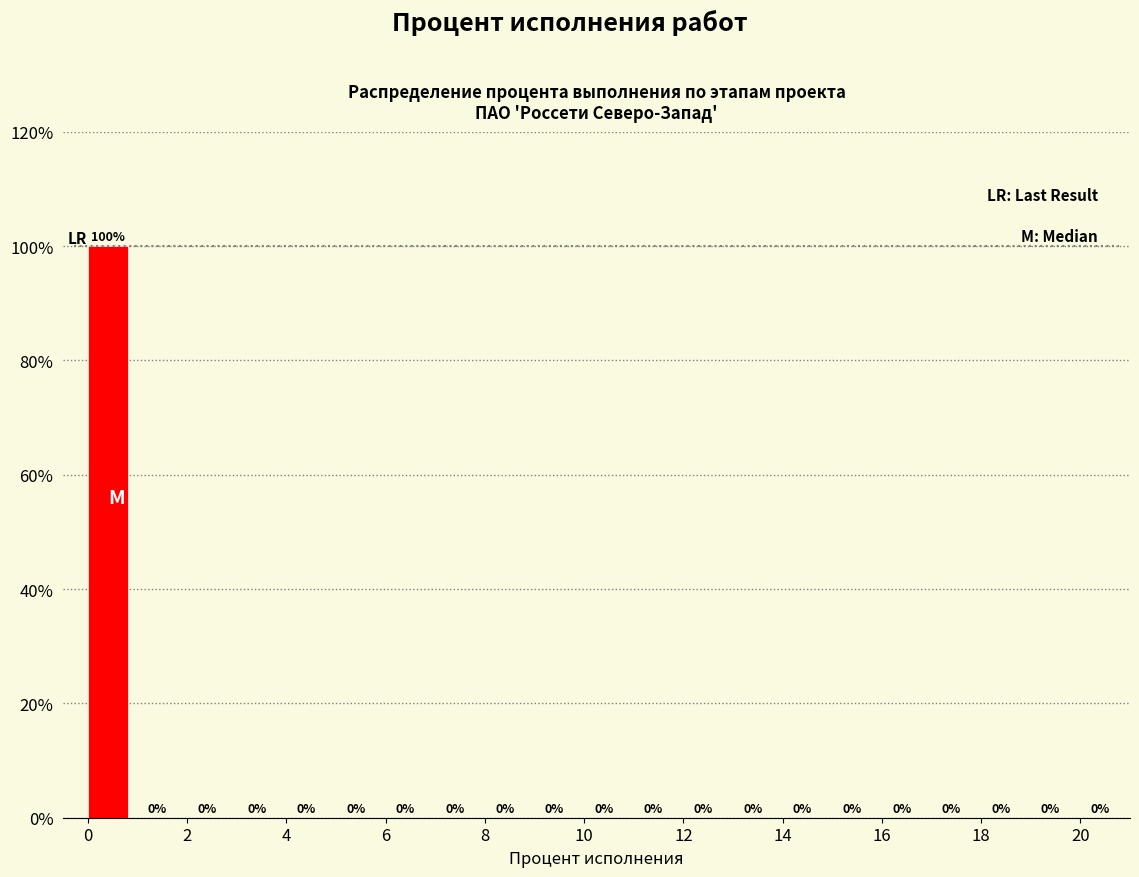

Reading left to right, list every bar in this chart as the range it spans on the x-axis followed by its height.

0 to 1: 100
1 to 2: 0
2 to 3: 0
3 to 4: 0
4 to 5: 0
5 to 6: 0
6 to 7: 0
7 to 8: 0
8 to 9: 0
9 to 10: 0
10 to 11: 0
11 to 12: 0
12 to 13: 0
13 to 14: 0
14 to 15: 0
15 to 16: 0
16 to 17: 0
17 to 18: 0
18 to 19: 0
19 to 20: 0
20 to 21: 0